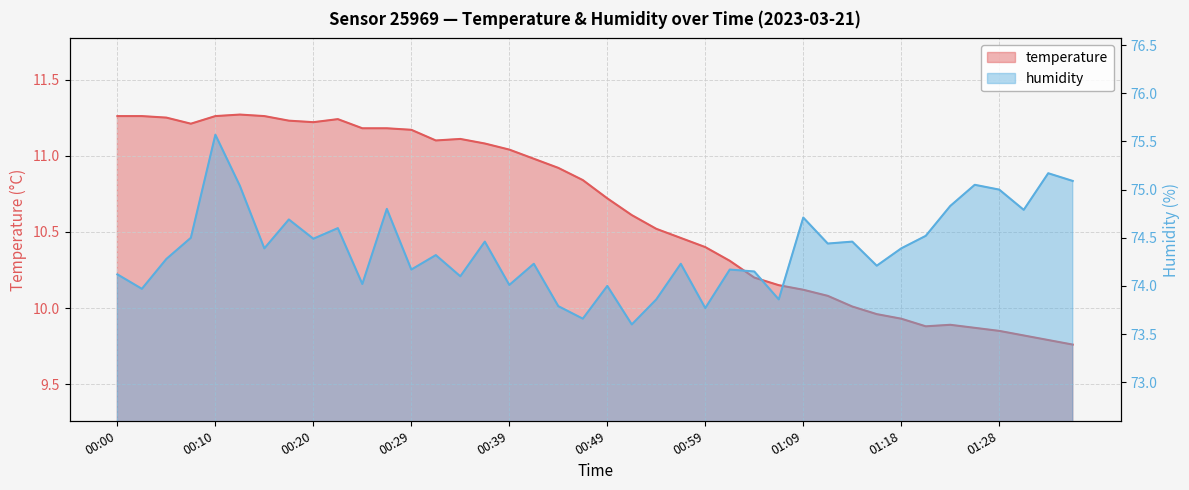

Where does the humidity series first go above 74?

00:00